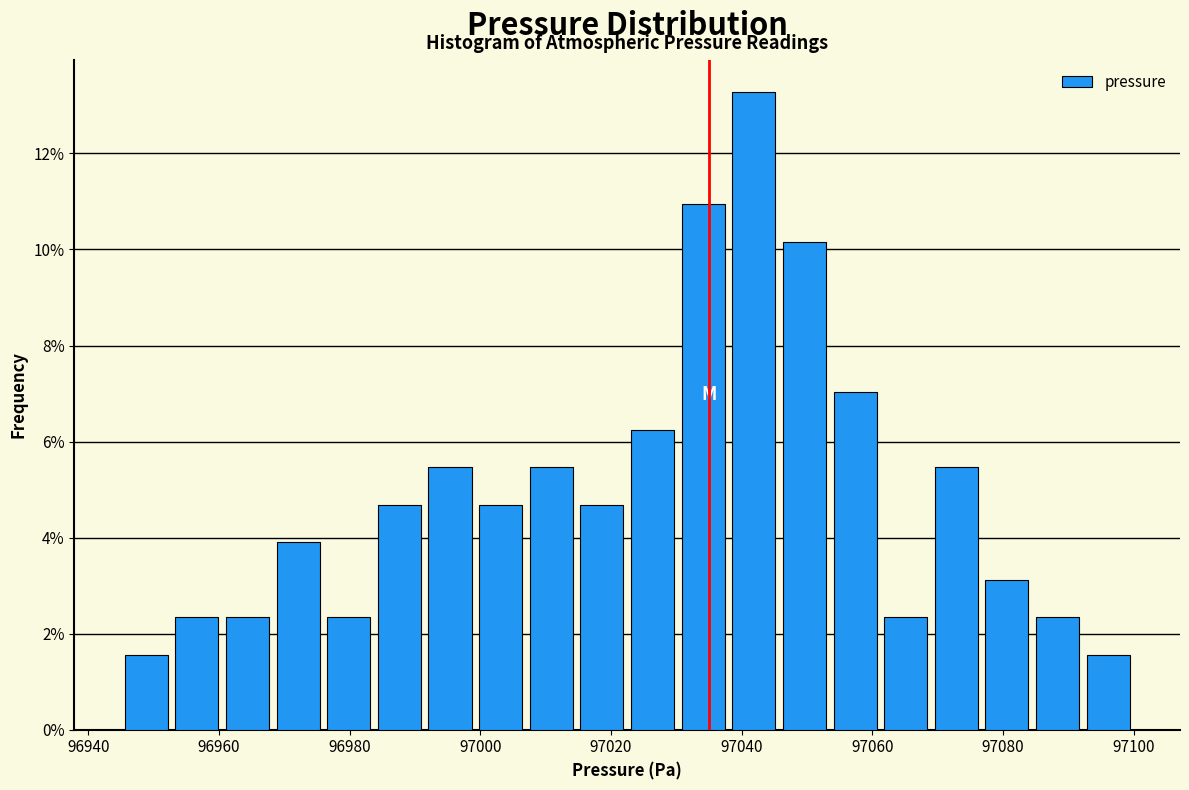

Around what value on the x-axis is the tallest bar? Give the approximate position of its centre, as read against the axis.

97042